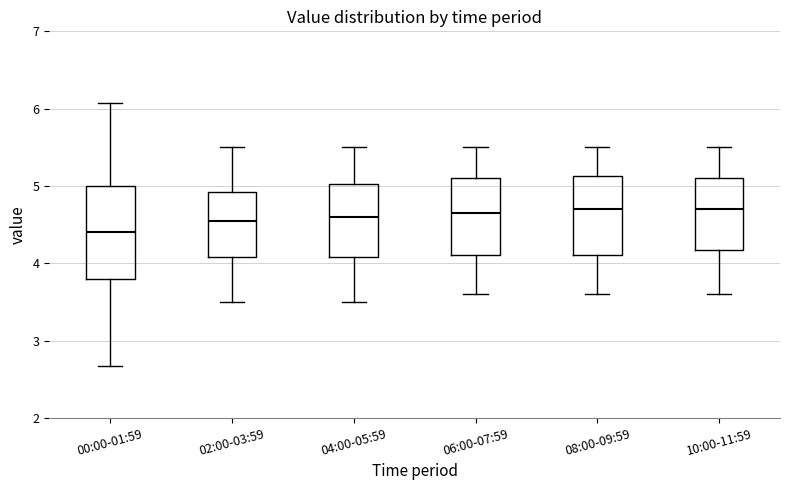

Comparing the boxes themselves (not the whiskers), which one is the tallest?

00:00-01:59